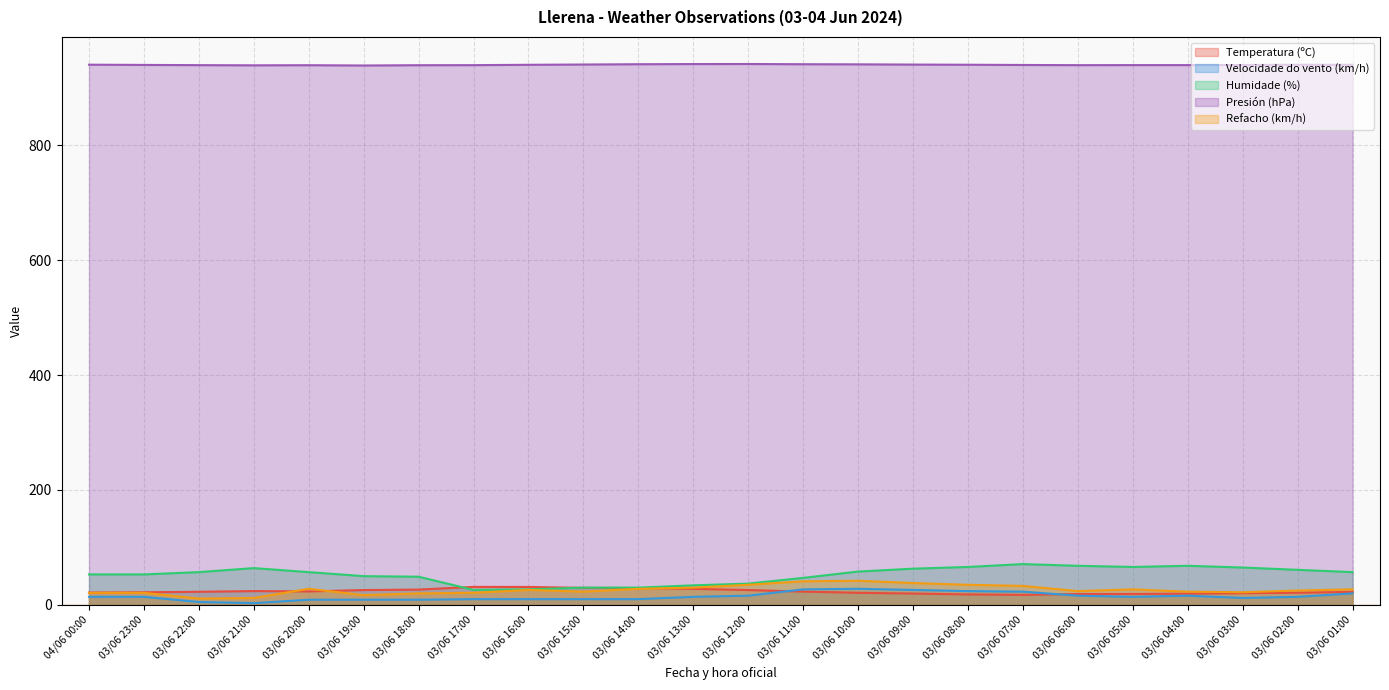

At which category does the chart reach its minimum across all series?

03/06 21:00